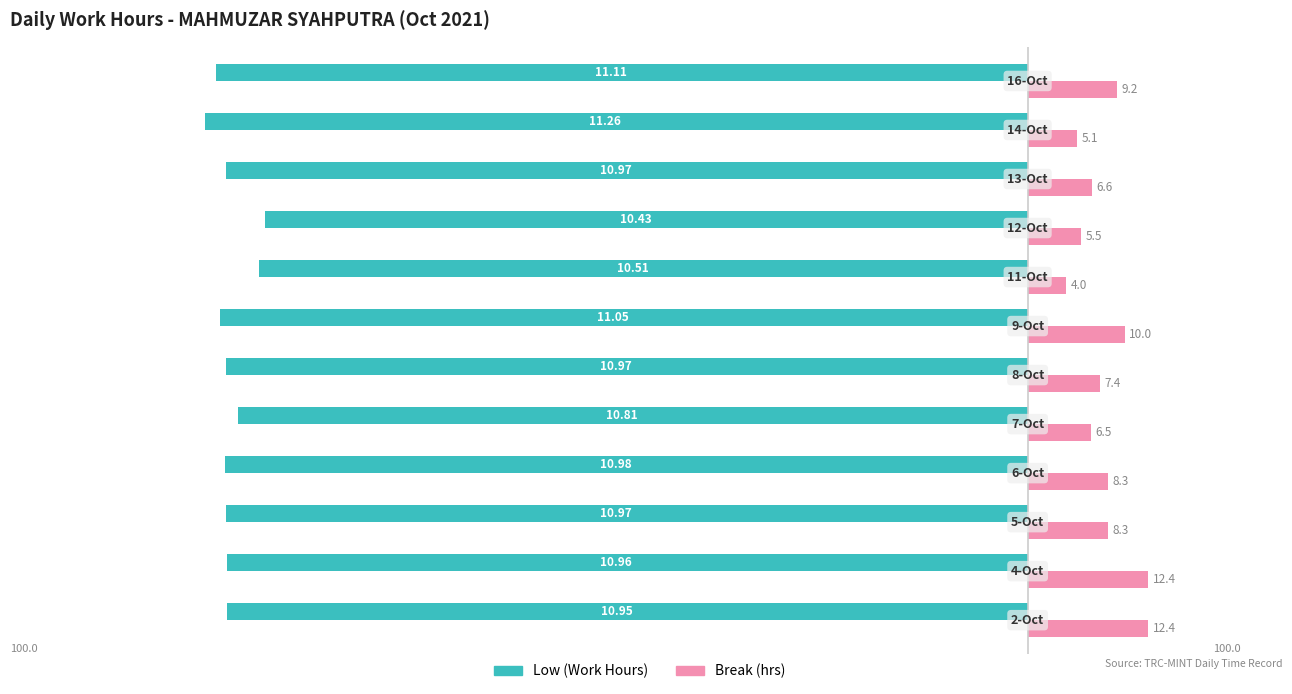

What are all the series names shown in the legend?

Low (Work Hours), Break (hrs)